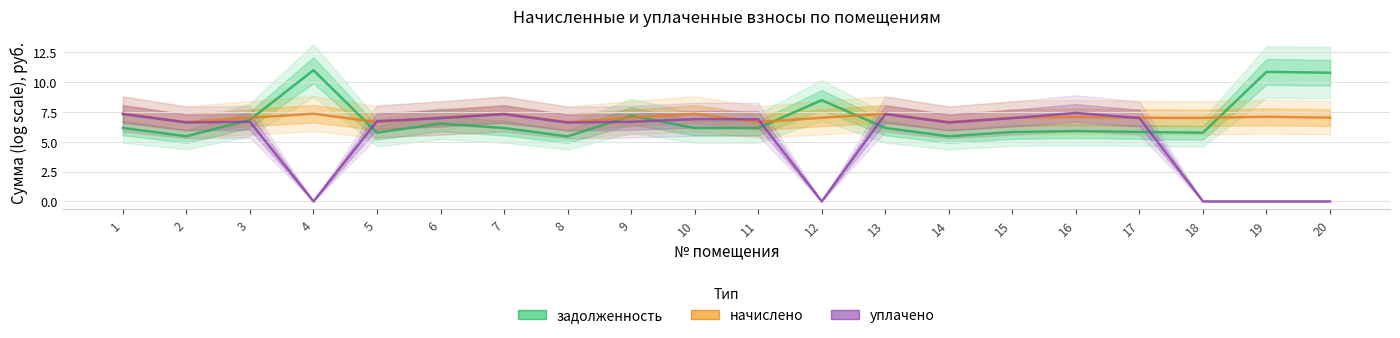

What is the sum of the начислено values at 9 and 17?

14.0